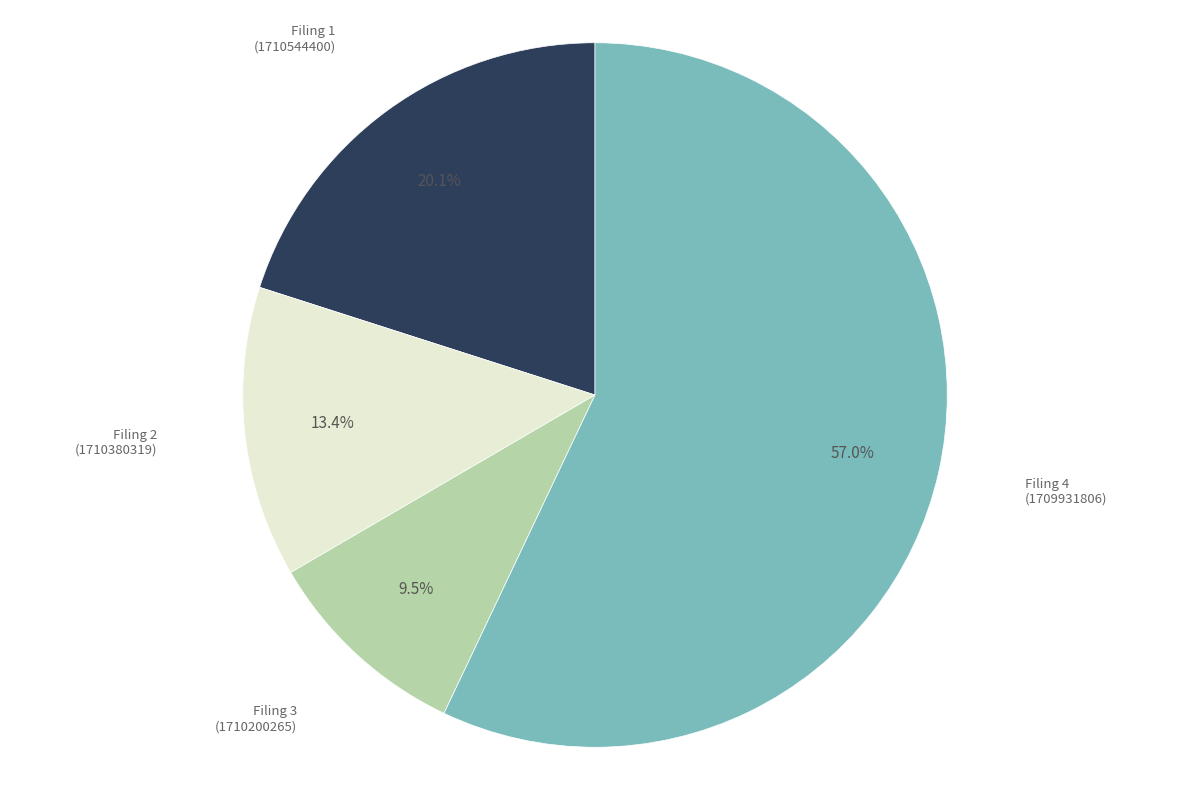

Is there any slice that represents more than half of the pie?

Yes